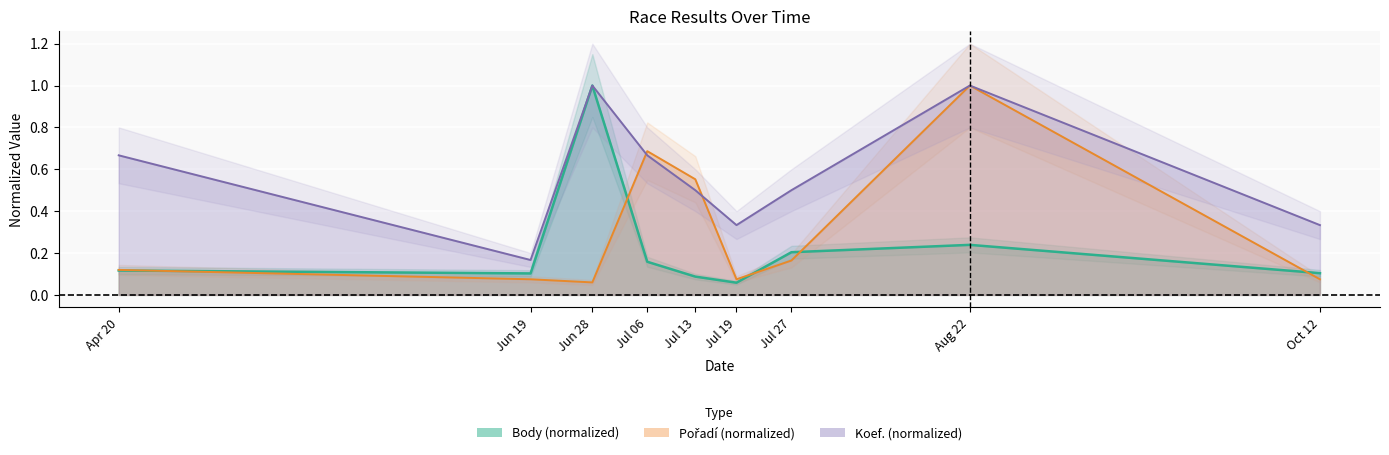

What is the maximum value for Pořadí?

1.0